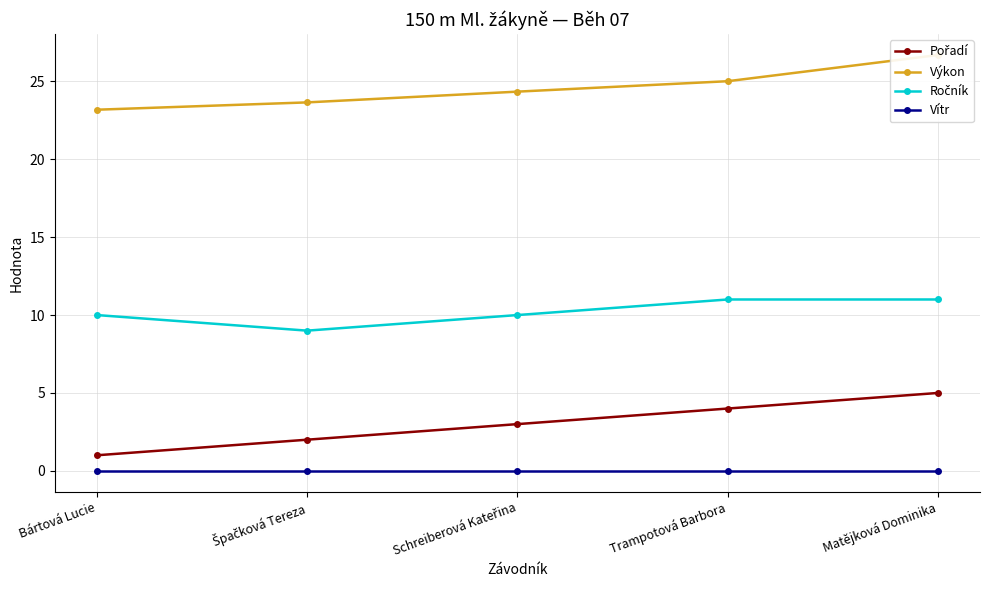

True or false: Ročník has more than 2 interior local peaks.

False